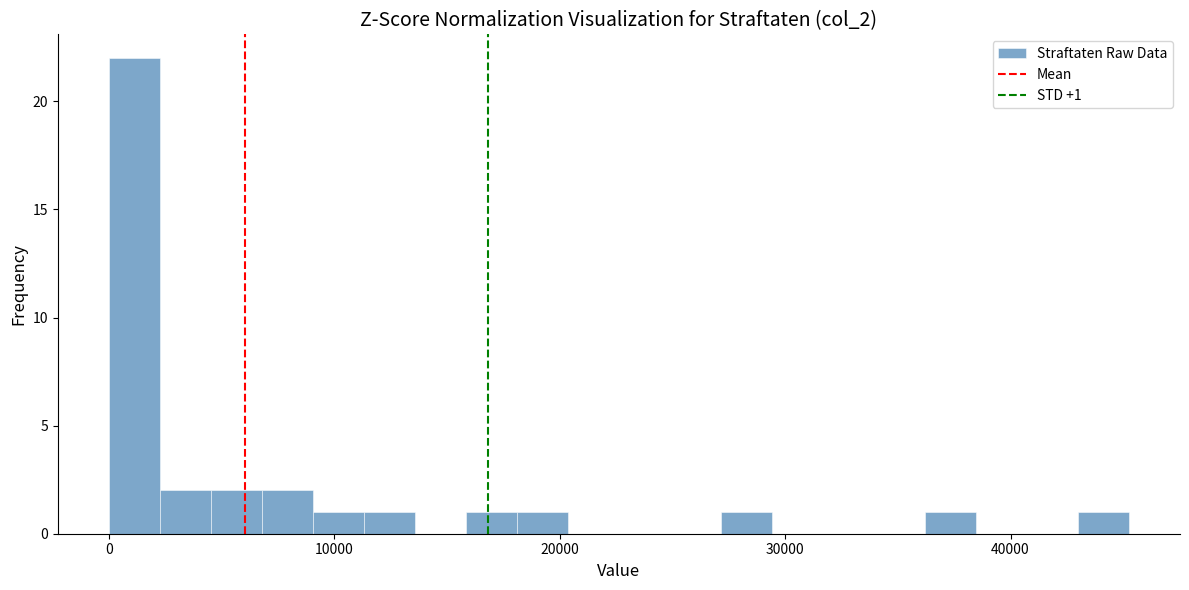

Read against the x-axis, roughly where is the centre of the tallest bar?

1000